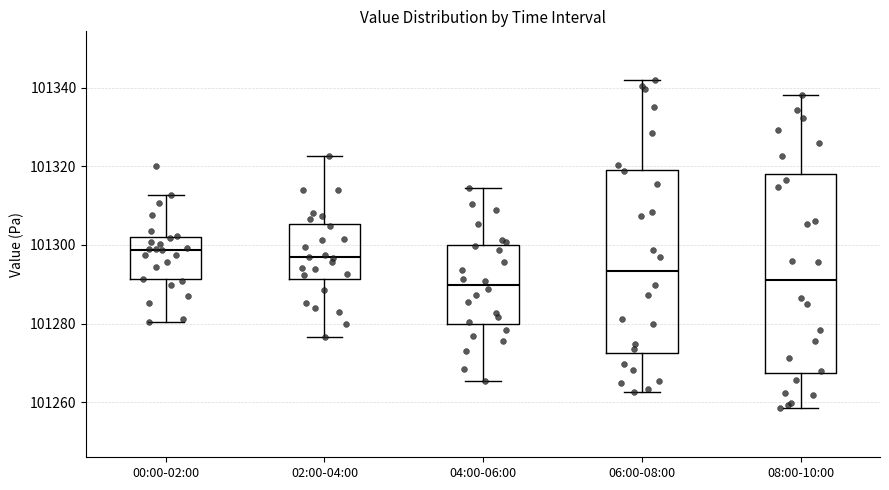

Reading left to right, transcribe this box plot: for each box, give where its median line is, the range the box spans, and where its two whiskers end, as read against the y-axis. The values are not printed on the chart, so give them approximately, as read against the axis.

00:00-02:00: median 101298, box 101292 to 101302, whiskers 101280 to 101312
02:00-04:00: median 101296, box 101292 to 101306, whiskers 101276 to 101322
04:00-06:00: median 101290, box 101280 to 101300, whiskers 101266 to 101314
06:00-08:00: median 101294, box 101272 to 101320, whiskers 101262 to 101342
08:00-10:00: median 101292, box 101268 to 101318, whiskers 101258 to 101338